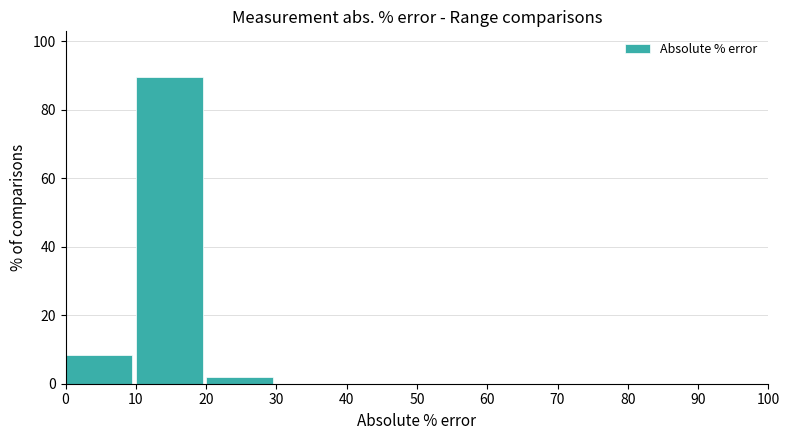

What is the height of the bar covering 10 to 20 on the x-axis? The values are not printed on the chart, so give them approximately, as read against the axis.

90